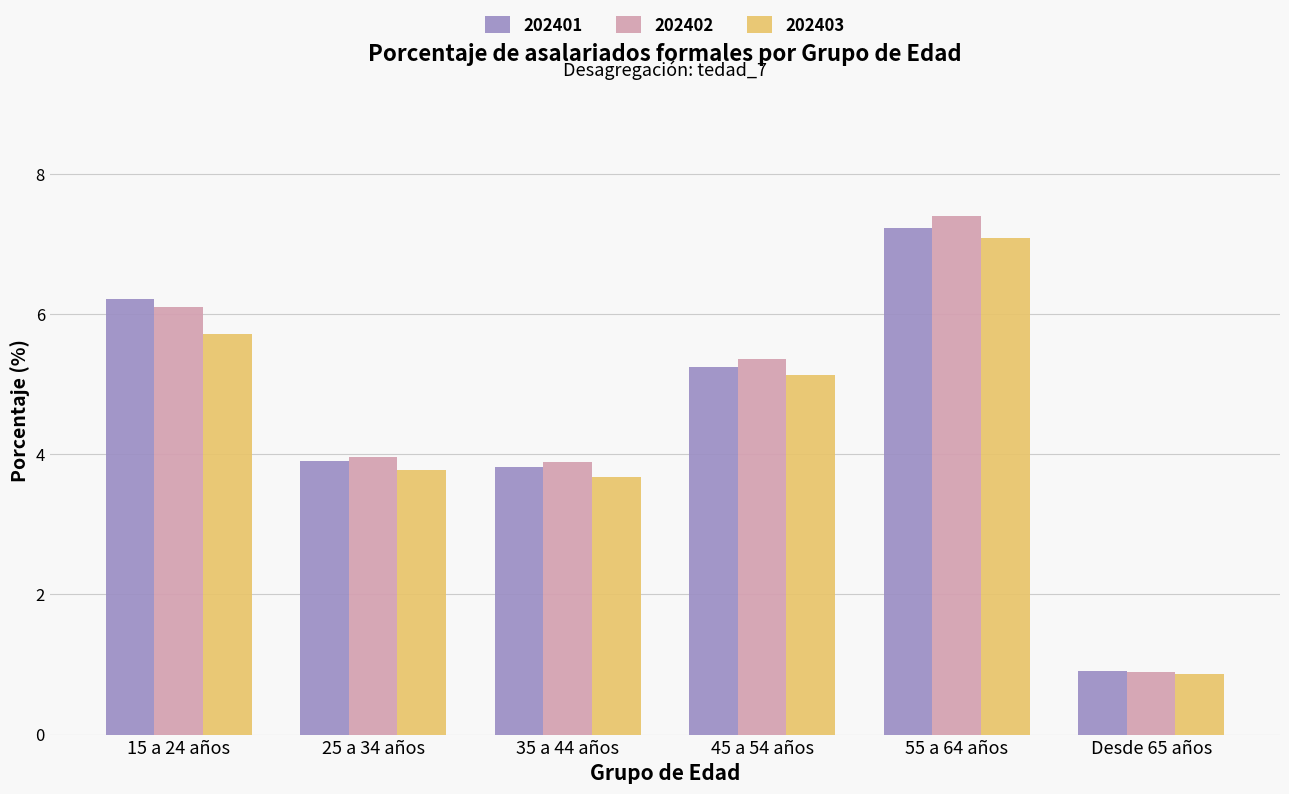

What position from the left is Desde 65 años?

6